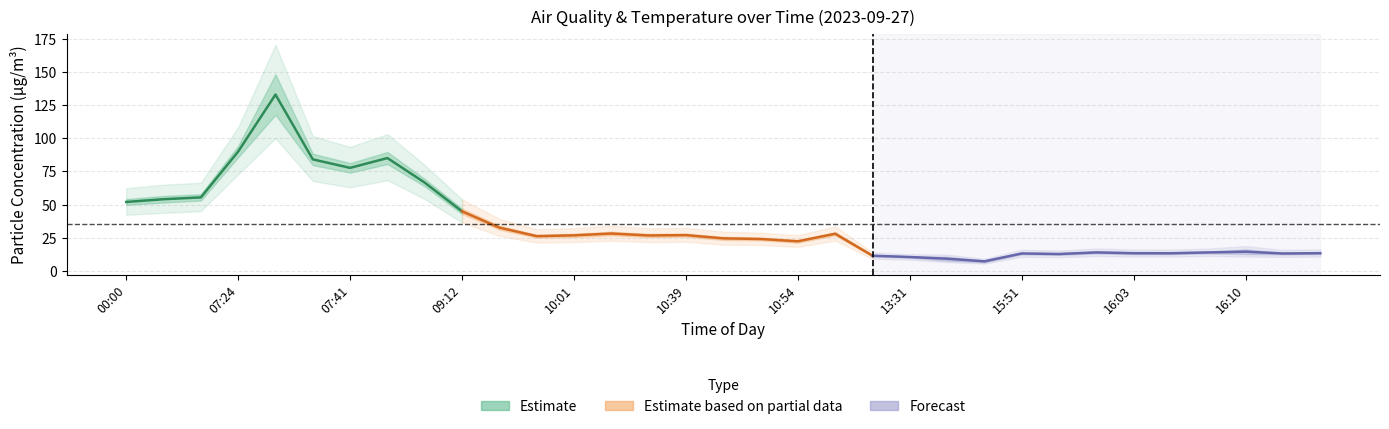

How many values in the Temp series are below 20?

12